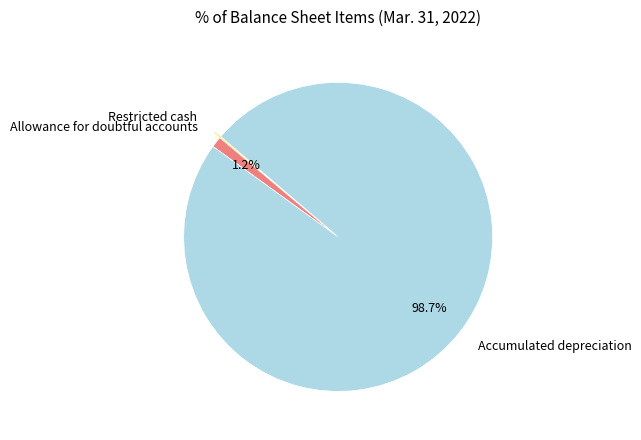

To the nearest percent, what is the average slice percentage?

33%